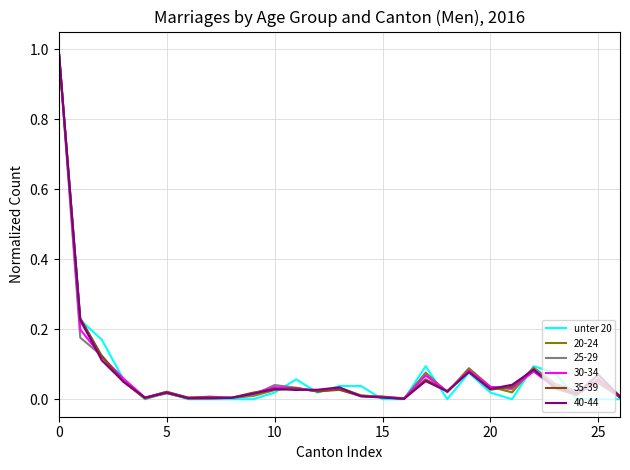

How many categories are shown in the chart?

27